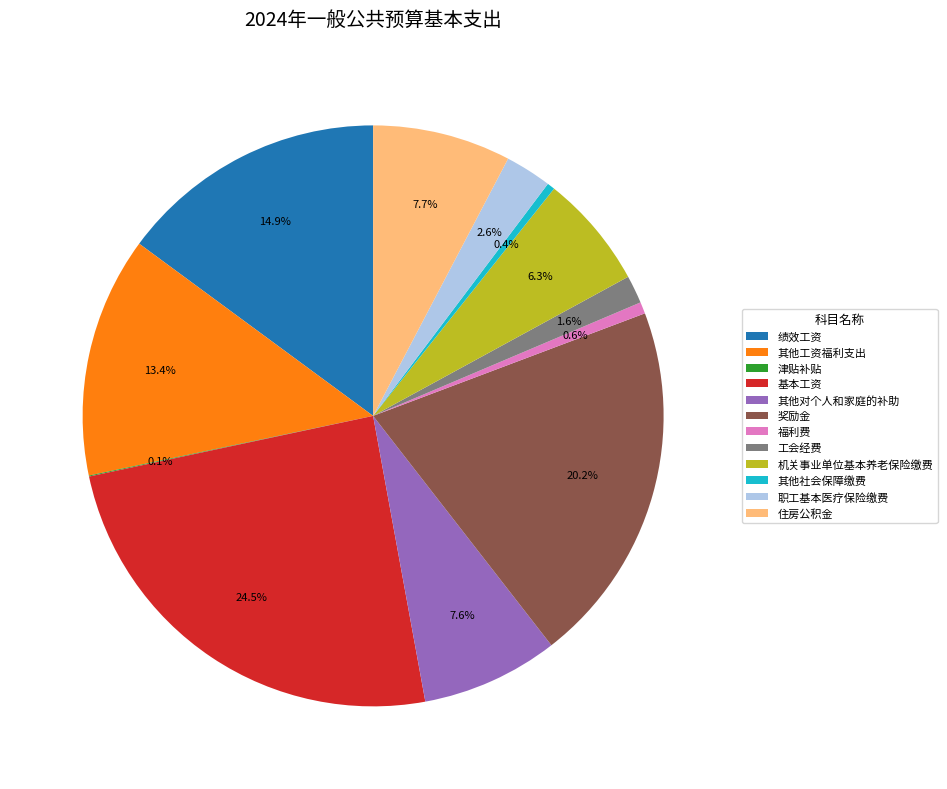

Which slice is the largest?

基本工资